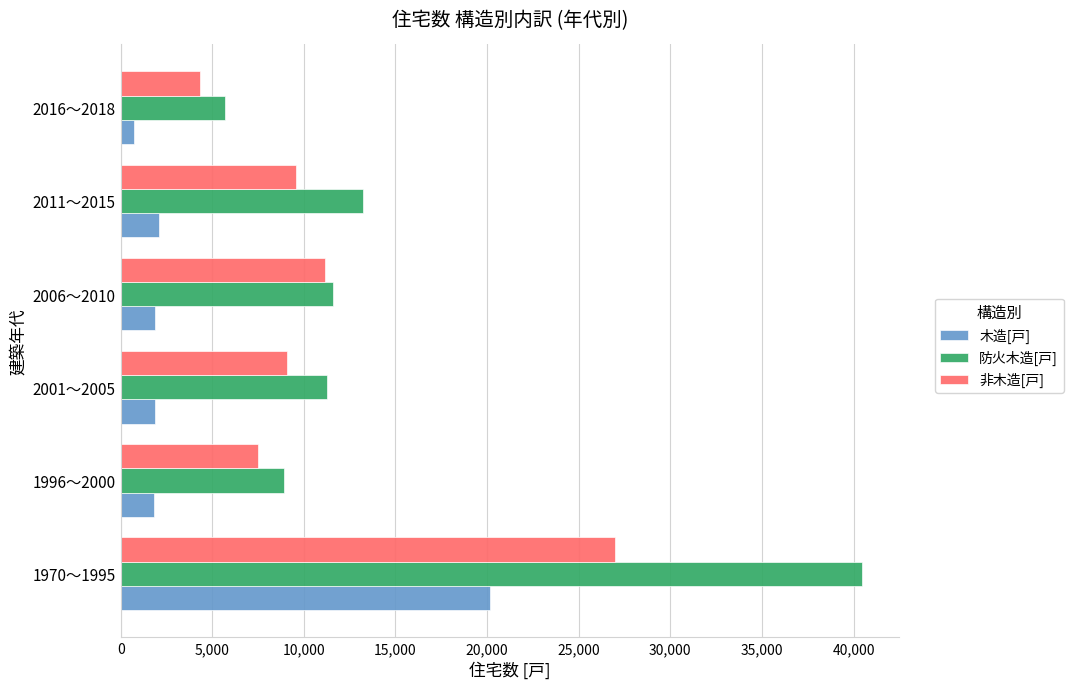

Between 1970～1995 and 2006～2010, which series saw the biggest shift?

防火木造[戸]